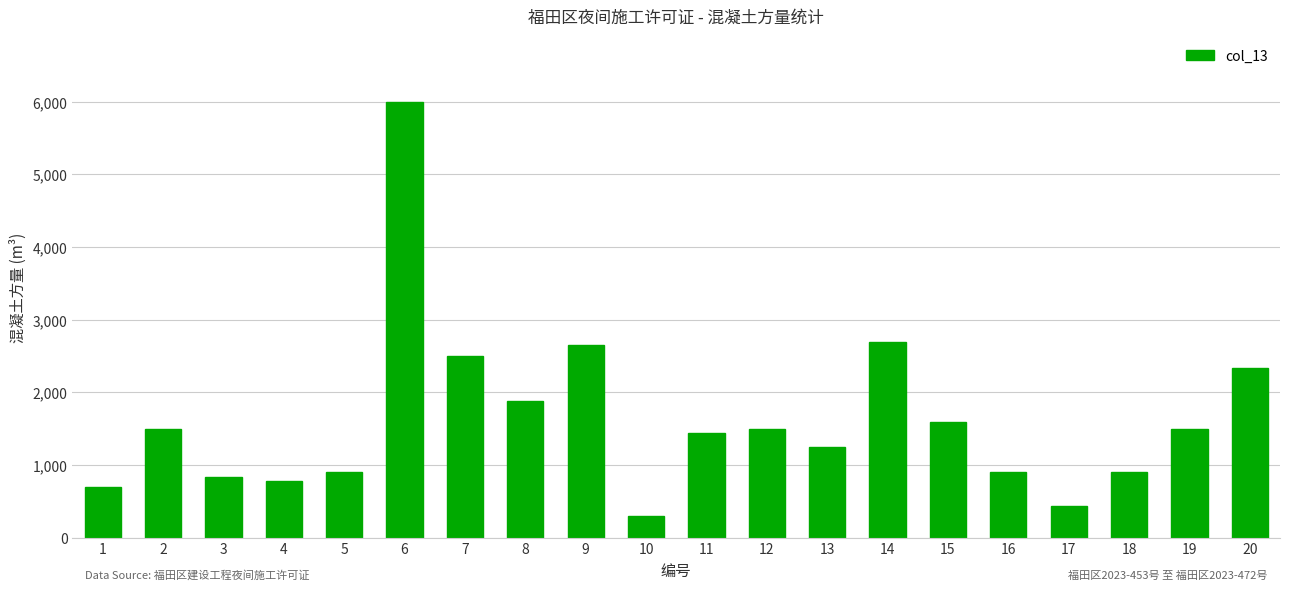

Approximately how many times larger is the value at 4 compared to 9?

0.3